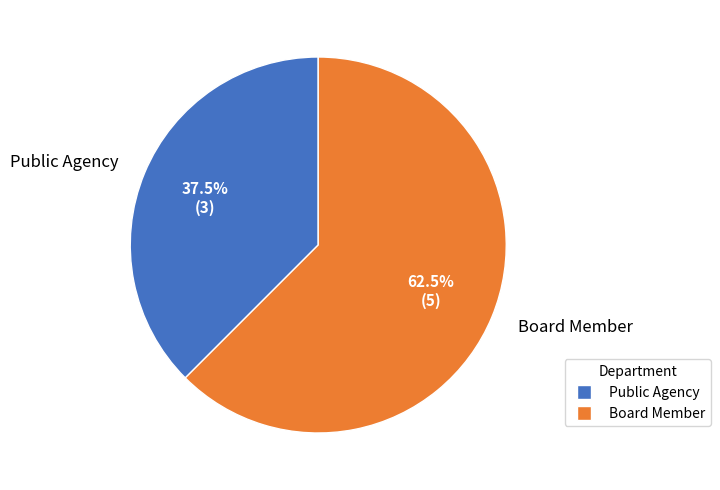

Is there a majority slice in this chart?

Yes